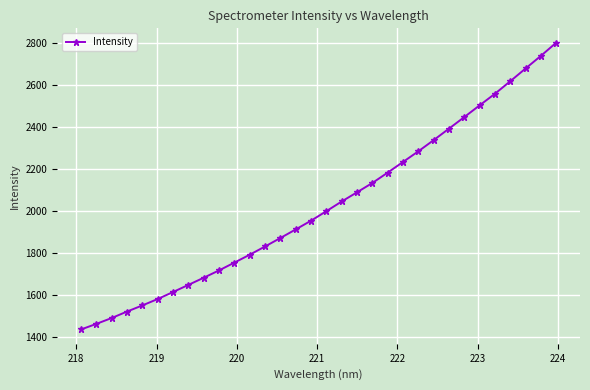

Reading right to left, what are all the values shown in this chart?

2802.3	2739.7	2679.6	2618.9	2559.3	2504.1	2448.3	2393.2	2338.5	2285.4	2234.6	2183.9	2134.6	2090.2	2046.4	2000.4	1955.0	1913.4	1872.5	1832.2	1793.0	1755.4	1718.3	1683.3	1649.2	1615.3	1581.9	1551.4	1522.3	1491.4	1463.5	1436.9